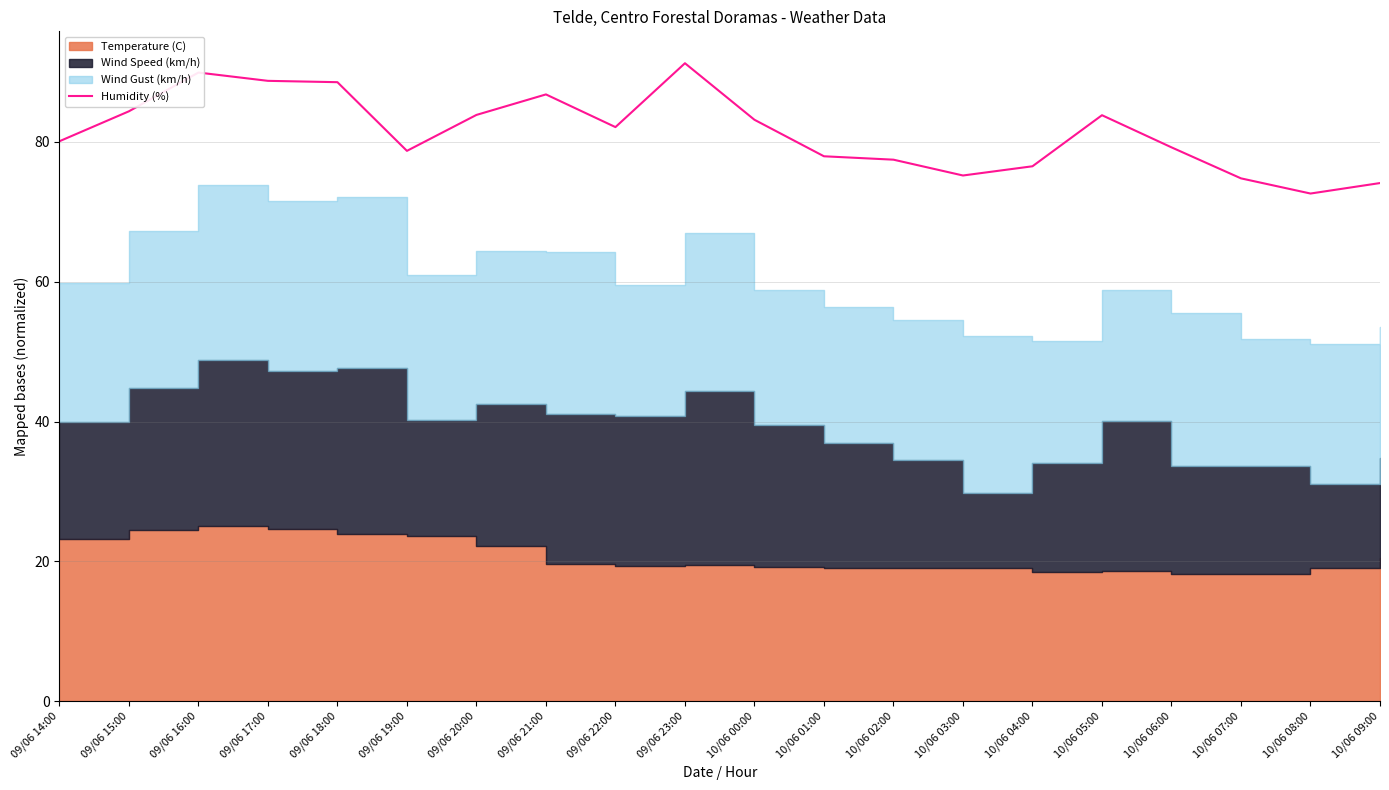

Reading left to right, transcribe all the data shown in this chart.

09/06 14:00=80.1	09/06 15:00=84.4	09/06 16:00=89.9	09/06 17:00=88.7	09/06 18:00=88.5	09/06 19:00=78.7	09/06 20:00=83.8	09/06 21:00=86.8	09/06 22:00=82.1	09/06 23:00=91.2	10/06 00:00=83.2	10/06 01:00=77.9	10/06 02:00=77.4	10/06 03:00=75.2	10/06 04:00=76.5	10/06 05:00=83.8	10/06 06:00=79.2	10/06 07:00=74.8	10/06 08:00=72.6	10/06 09:00=74.1